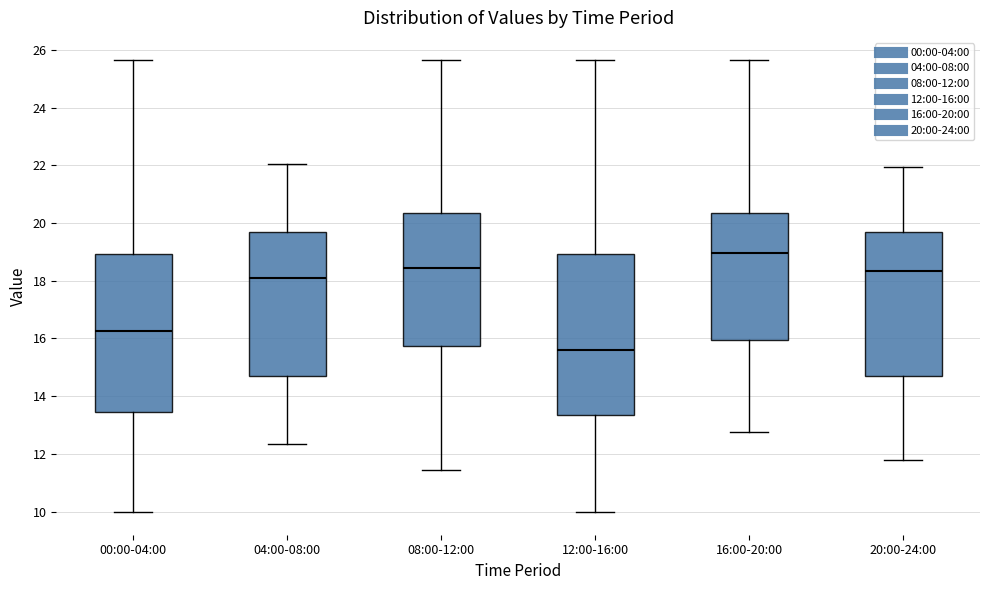

Reading left to right, transcribe this box plot: for each box, give where its median line is, the range the box spans, and where its two whiskers end, as read against the y-axis. The values are not printed on the chart, so give them approximately, as read against the axis.

00:00-04:00: median 16.2, box 13.4 to 19.0, whiskers 10.0 to 25.6
04:00-08:00: median 18.0, box 14.8 to 19.6, whiskers 12.4 to 22.0
08:00-12:00: median 18.4, box 15.8 to 20.4, whiskers 11.4 to 25.6
12:00-16:00: median 15.6, box 13.4 to 19.0, whiskers 10.0 to 25.6
16:00-20:00: median 19.0, box 16.0 to 20.4, whiskers 12.8 to 25.6
20:00-24:00: median 18.4, box 14.8 to 19.6, whiskers 11.8 to 22.0